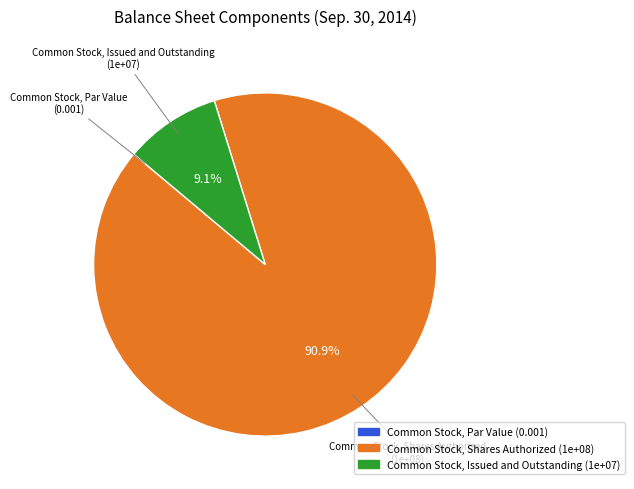

What is the largest slice in the pie chart?

Common Stock, Shares Authorized